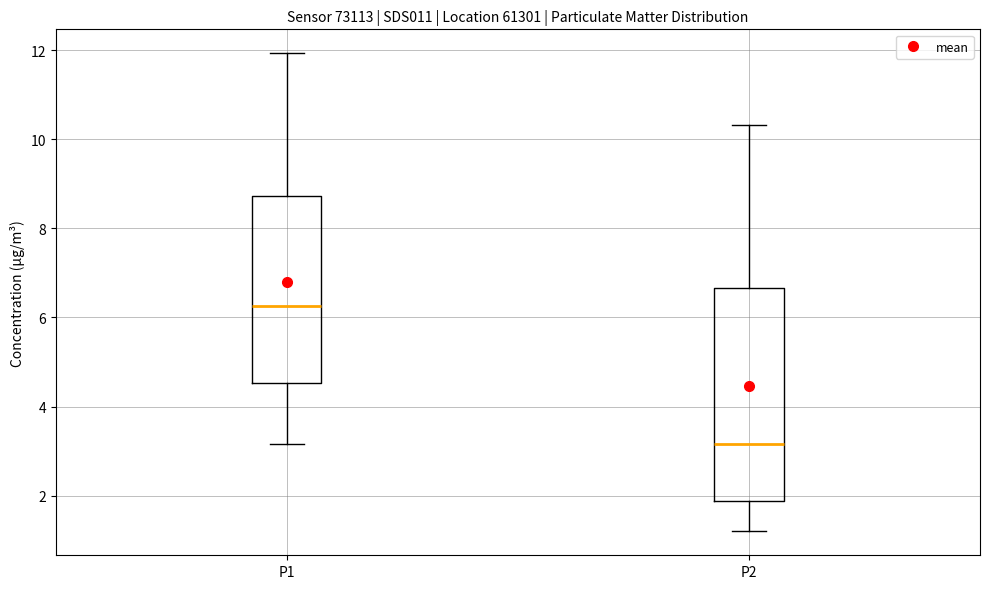

Reading left to right, read every box against the y-axis: the position of its median line, the range the box covers, and the ends of its whiskers. The values are not printed on the chart, so give them approximately, as read against the axis.

P1: median 6.2, box 4.6 to 8.8, whiskers 3.2 to 12.0
P2: median 3.2, box 1.8 to 6.6, whiskers 1.2 to 10.4